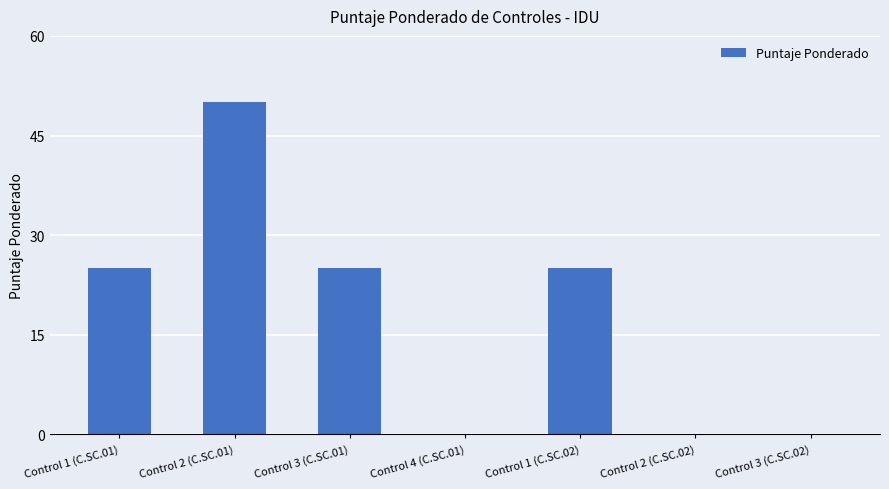

What is the average value?

18